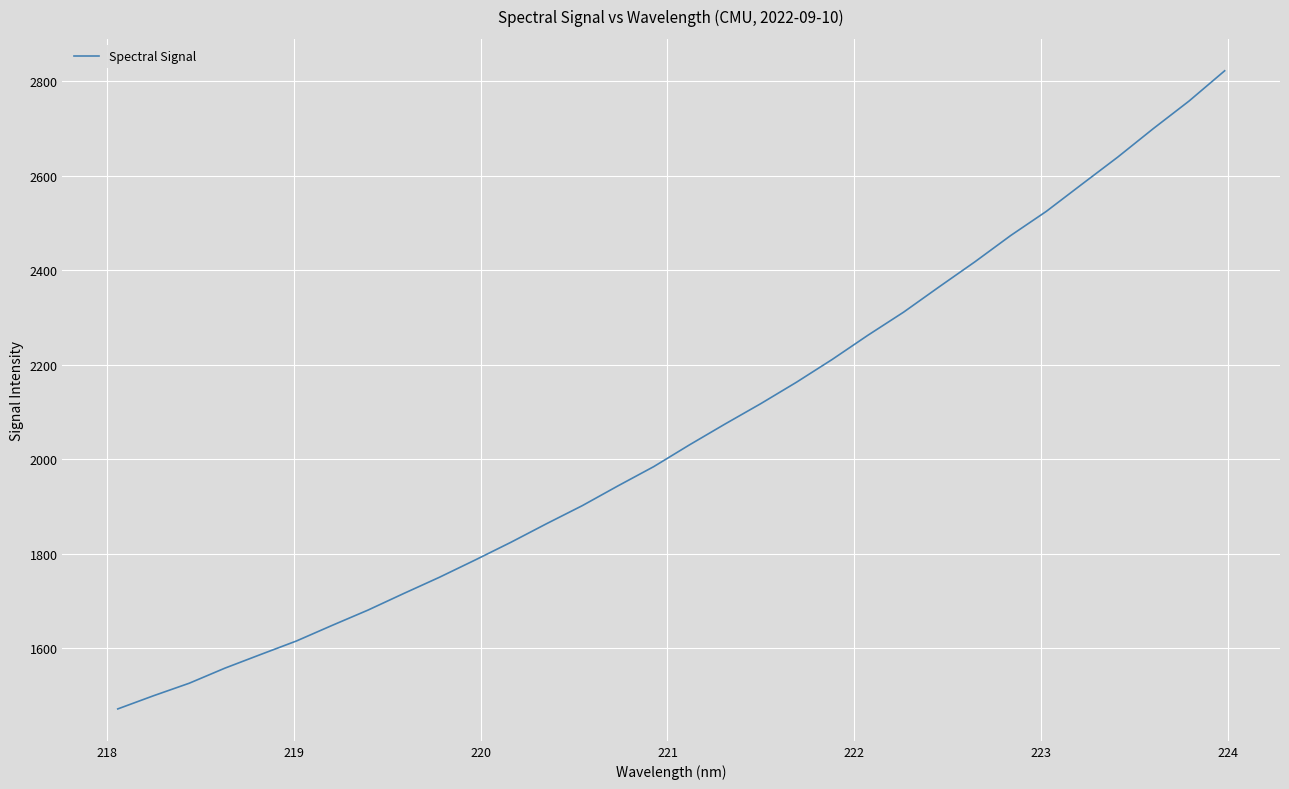

What is the smallest value displayed?

1471.5